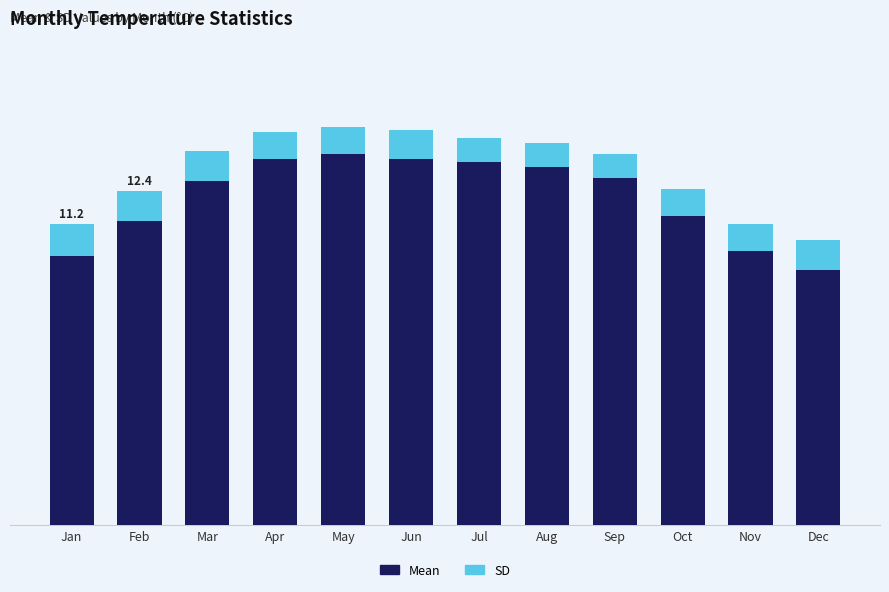

True or false: SD has a value of 1.0 at Apr.

True